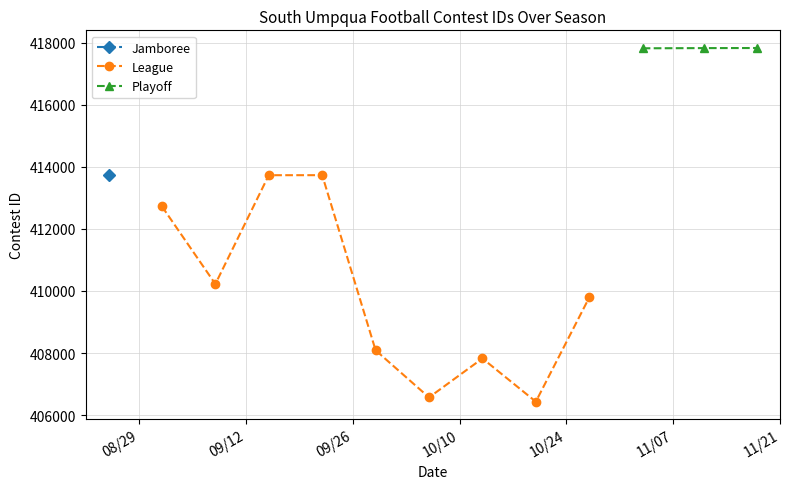

At which category does the data reach its first local valley?

9/8/23